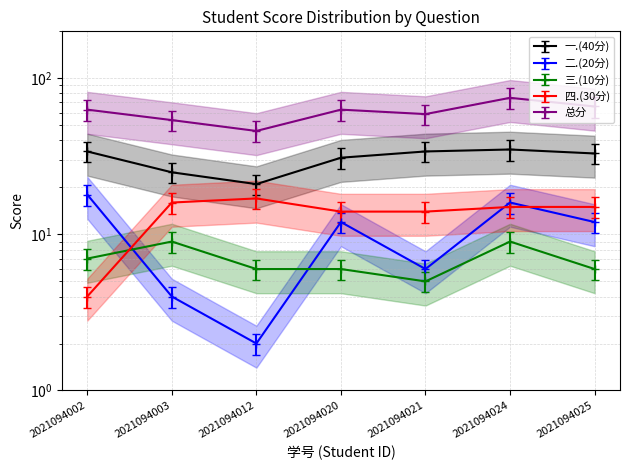

What is the total value across all series at 2021094020?

127.7